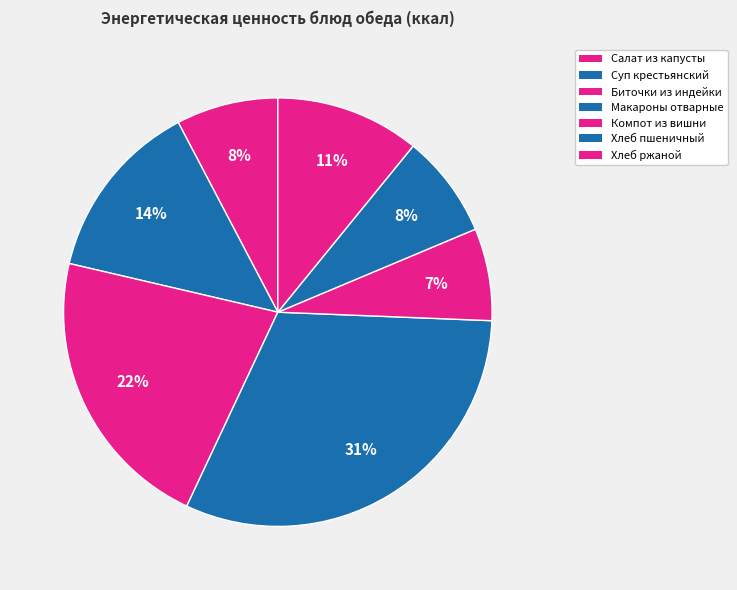

Does any single category account for the majority?

No